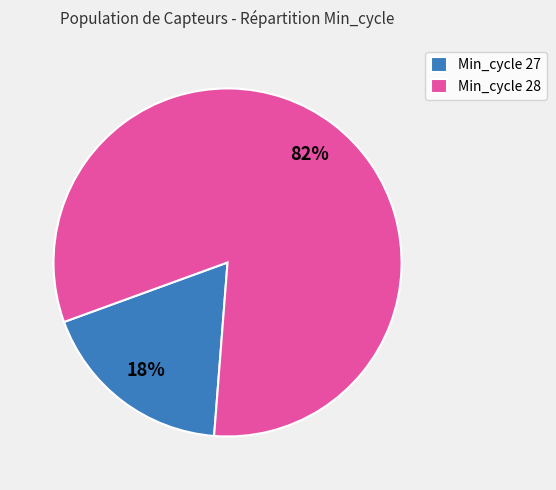

To the nearest percent, what portion does Min_cycle 27 represent?

18%